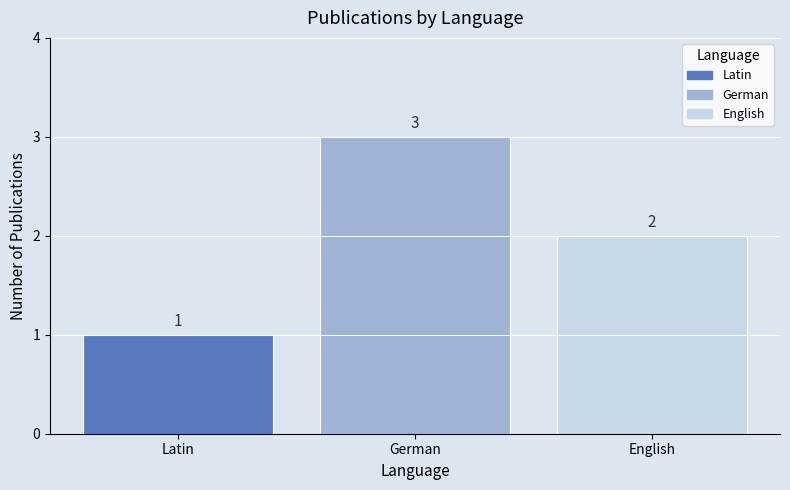

The value at English is 3. True or false?

False